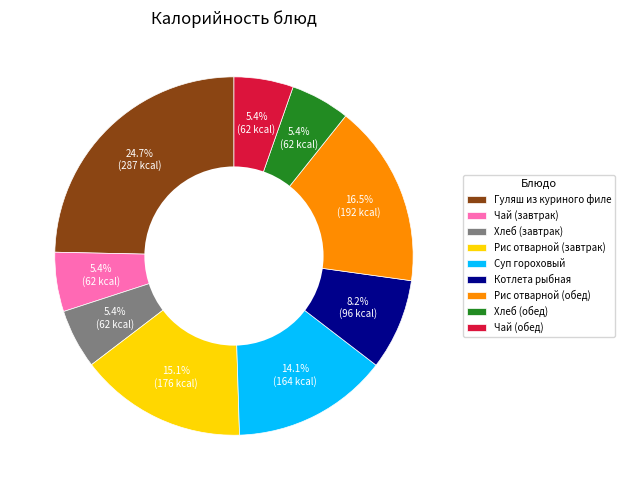

True or false: Чай (обед) accounts for 14% of the total.

False